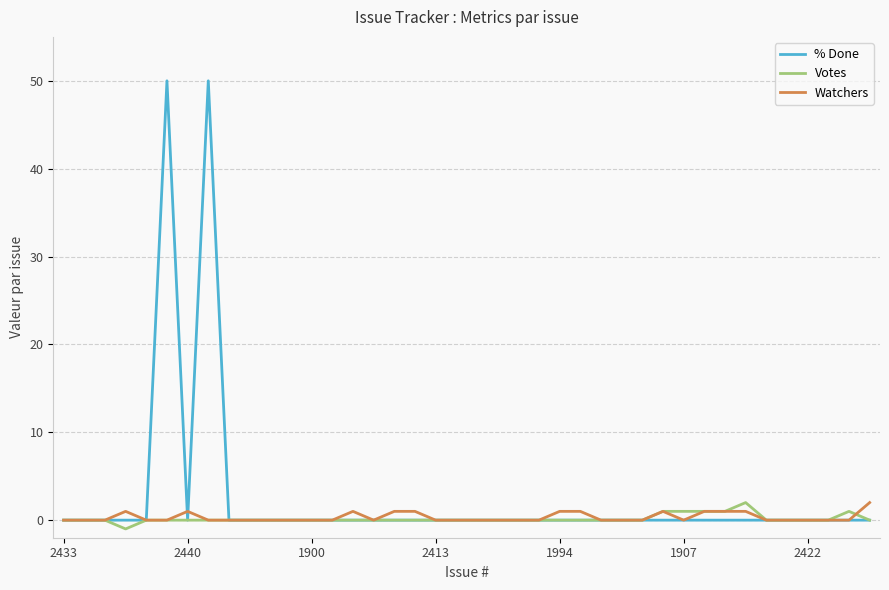

What is the highest value of the % Done series?

50